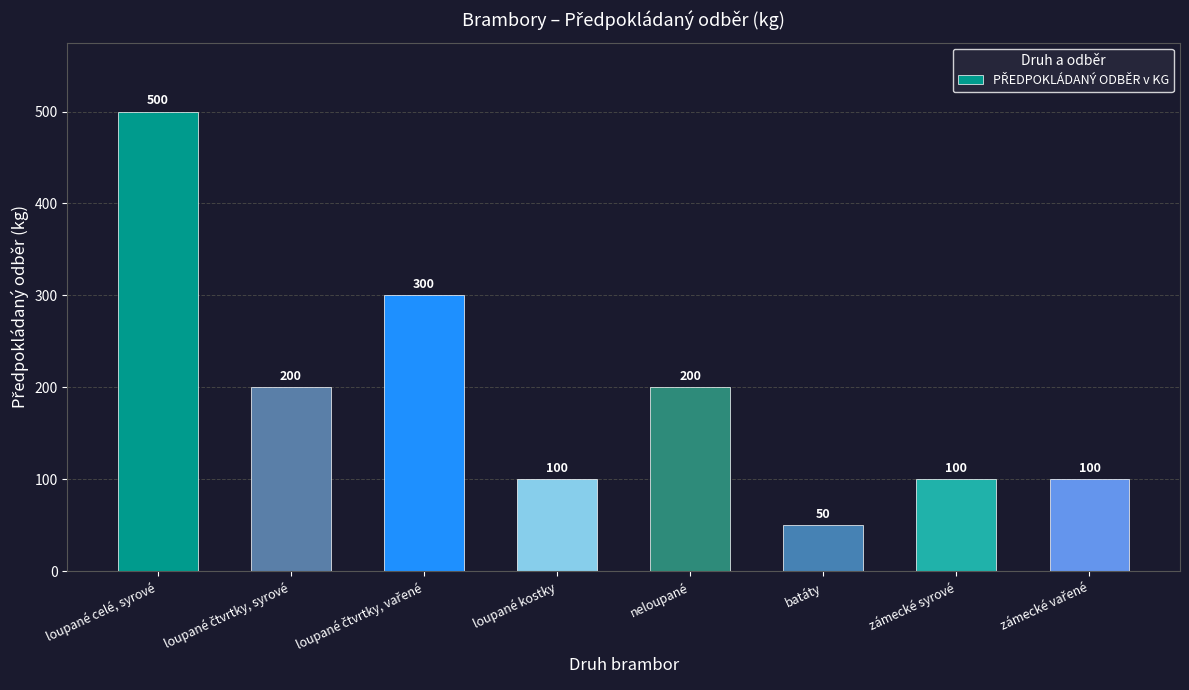

What is the label of the 4th bar from the left?

loupané kostky